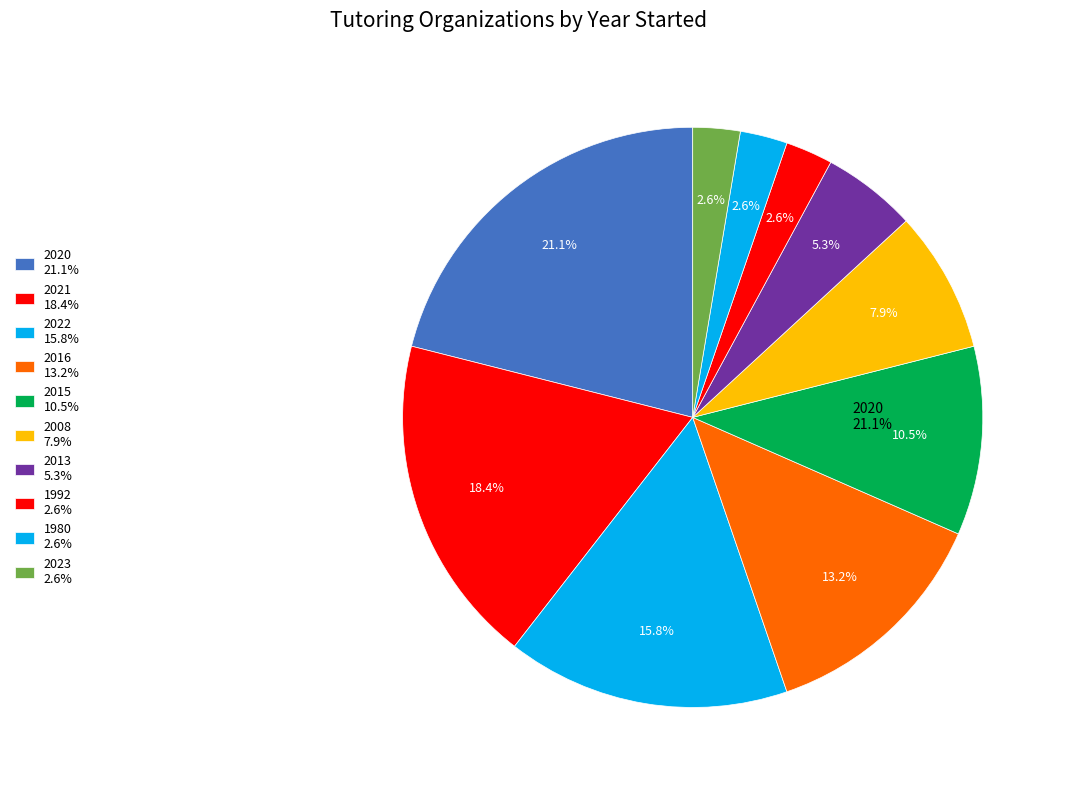

Count the number of slices in the pie.

10